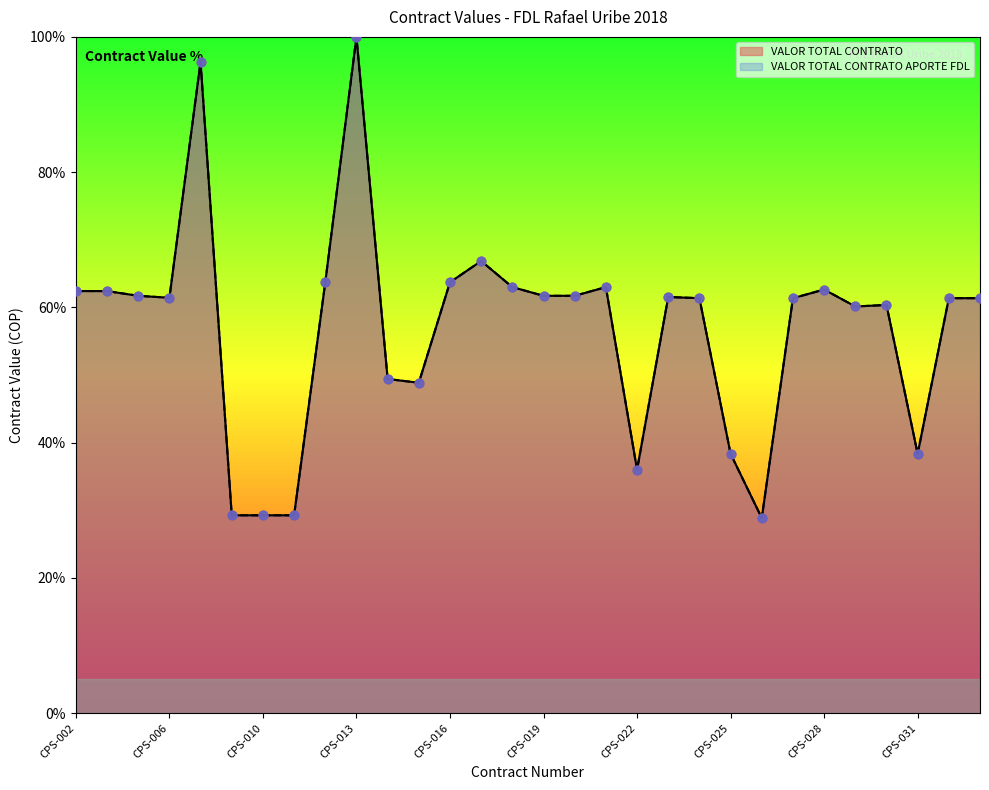

Which series has the largest total across all categories?

VALOR TOTAL CONTRATO